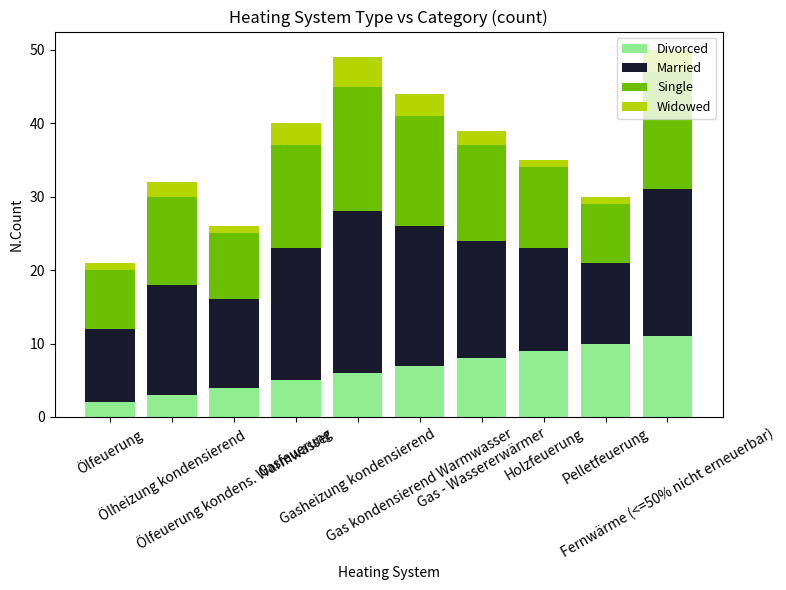

What is the highest value of the Divorced series?

11